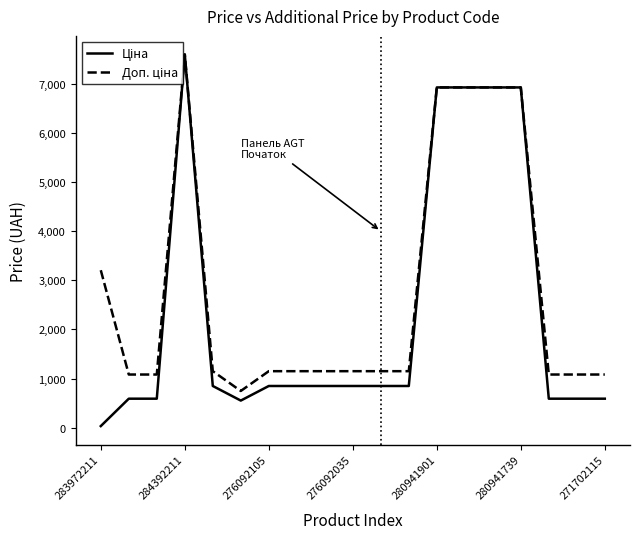

What is the maximum value shown in the chart?

7596.5